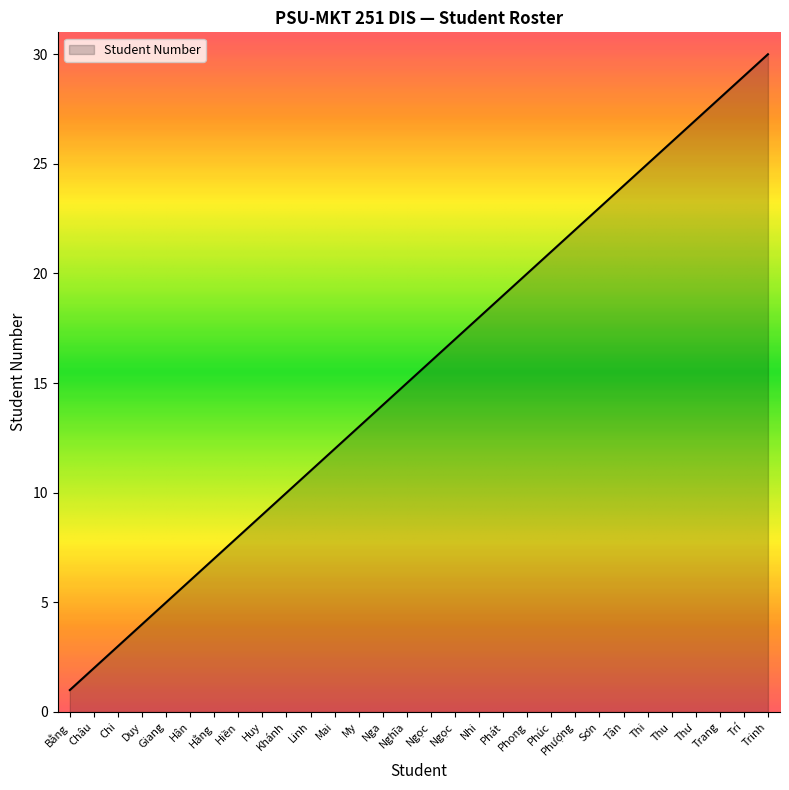

Is it true that the value at Hân is 2?

False